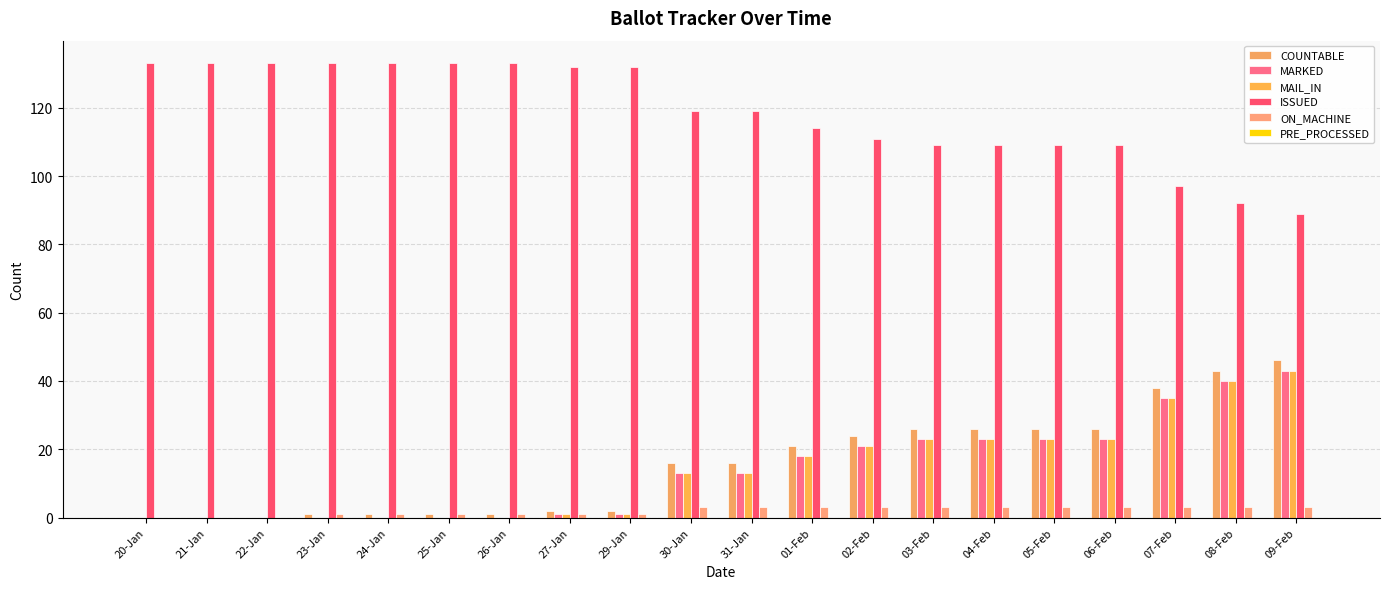

What is the sum of the COUNTABLE values at 23-Jan and 29-Jan?

3